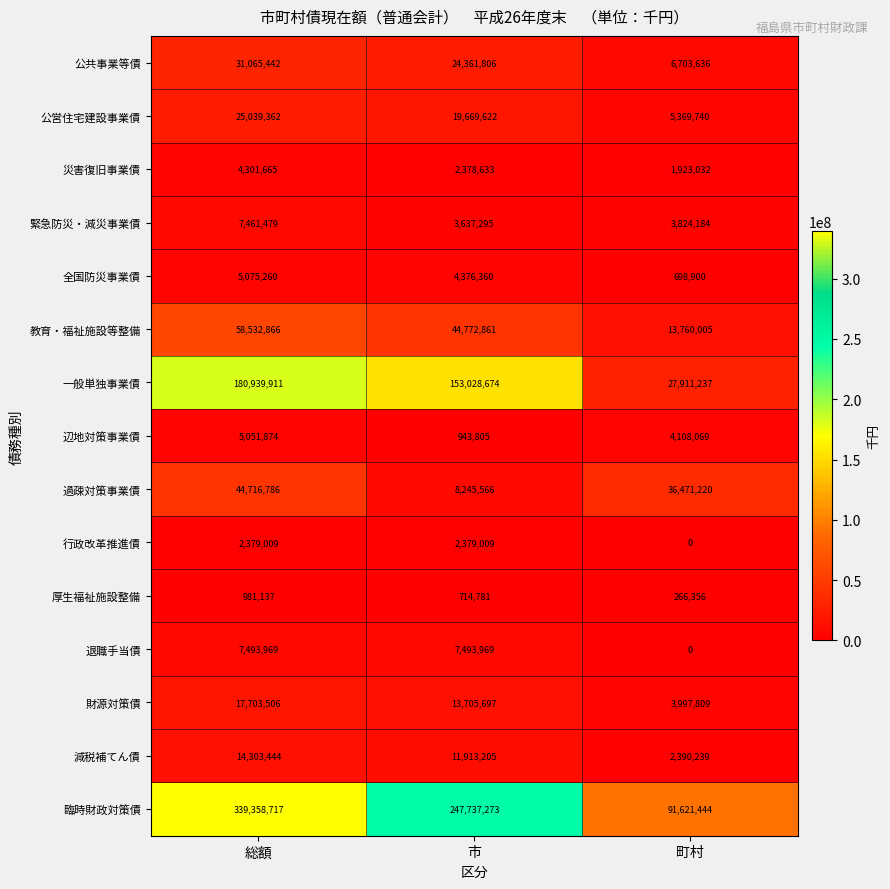

Rank the series by their maximum value, from lowest to highest.

厚生福祉施設整備, 行政改革推進債, 災害復旧事業債, 辺地対策事業債, 全国防災事業債, 緊急防災・減災事業債, 退職手当債, 減税補てん債, 財源対策債, 公営住宅建設事業債, 公共事業等債, 過疎対策事業債, 教育・福祉施設等整備, 一般単独事業債, 臨時財政対策債